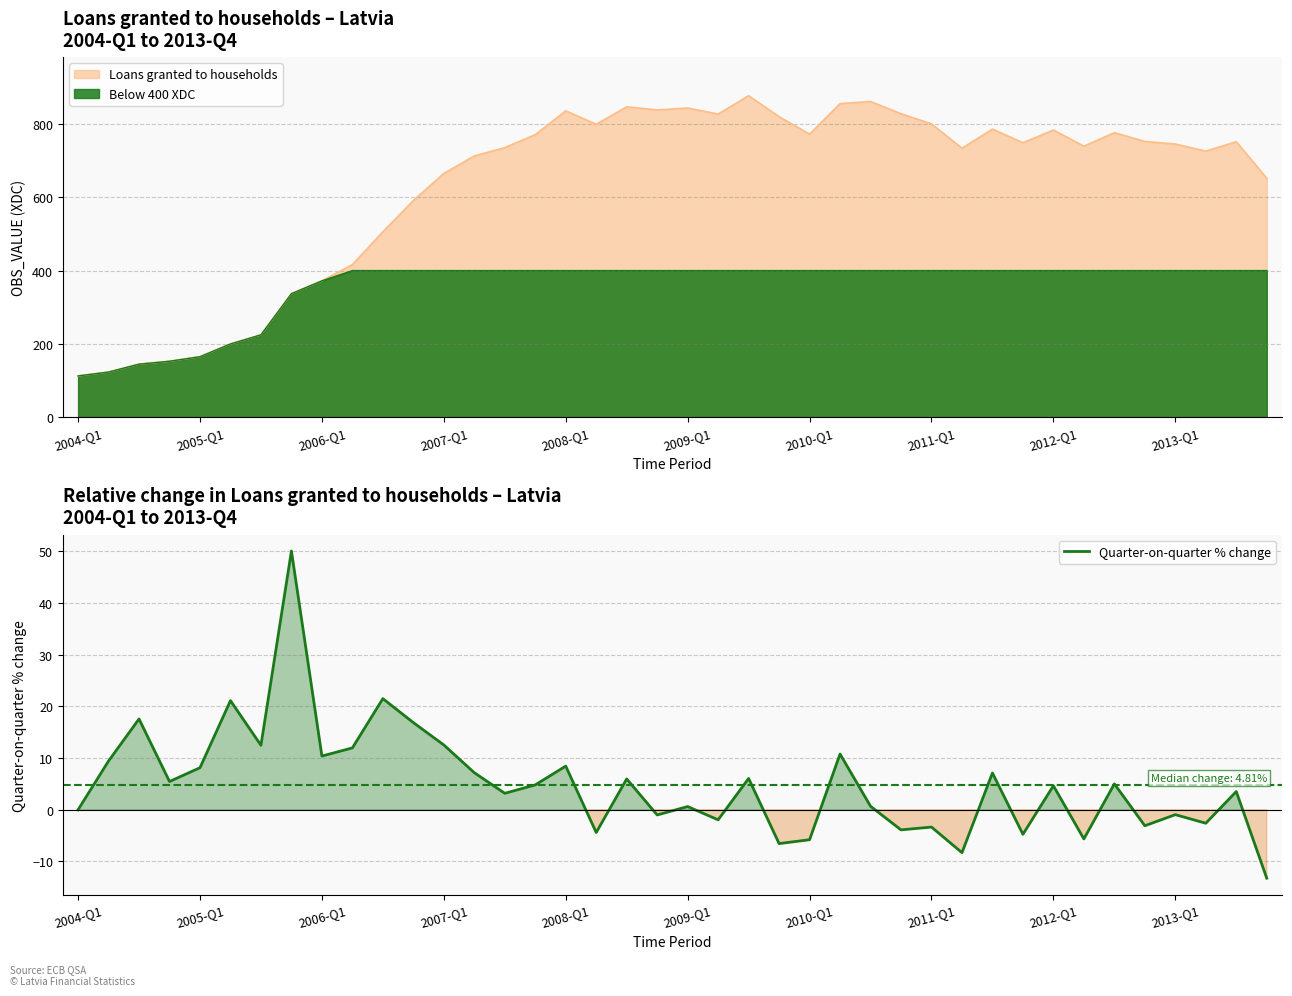

True or false: the data shows 0.7 at 26.

True